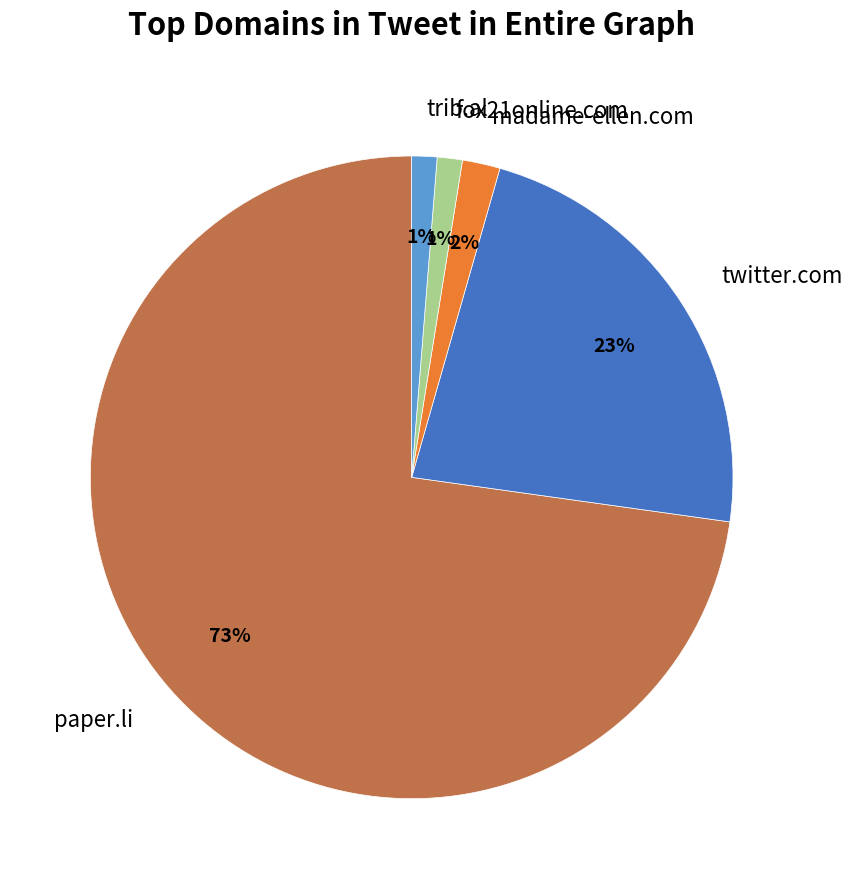

To the nearest percent, what is the combined percentage of madame-ellen.com and paper.li?

75%